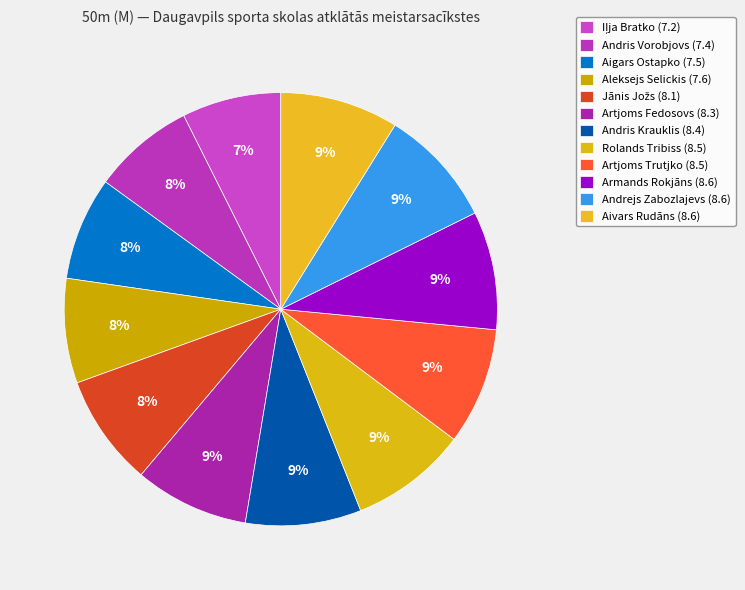

What is the largest slice in the pie chart?

Armands Rokjāns